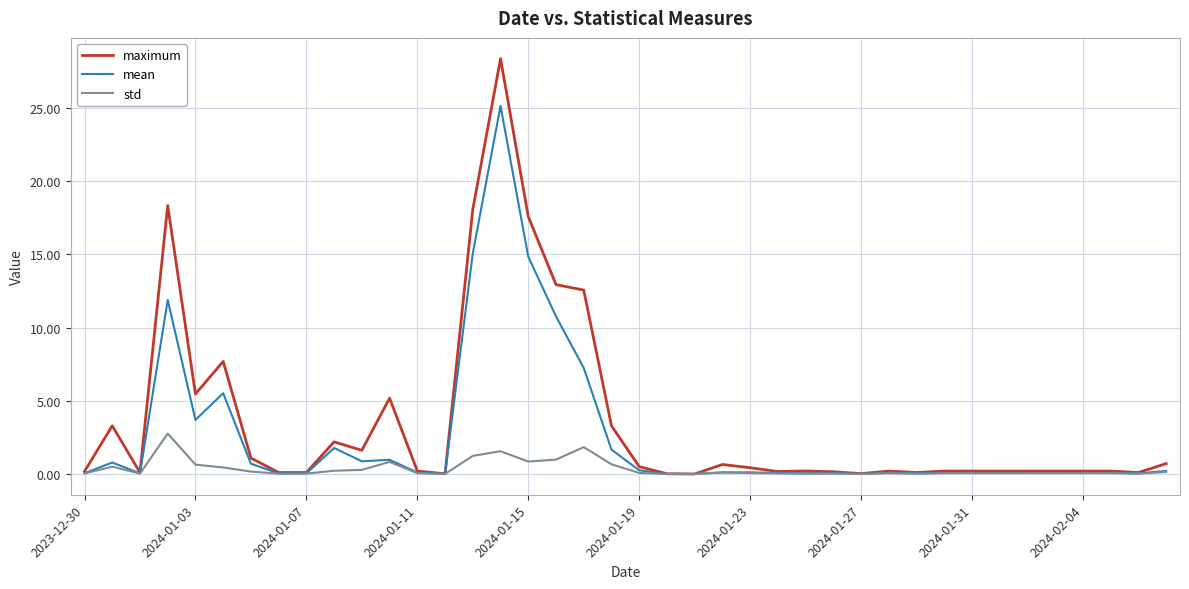

At how many categories does at least one series exceed 15?

4